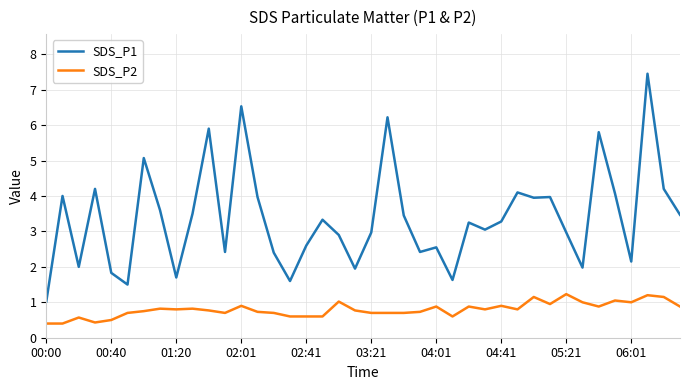

What is the minimum value shown in the chart?

0.4